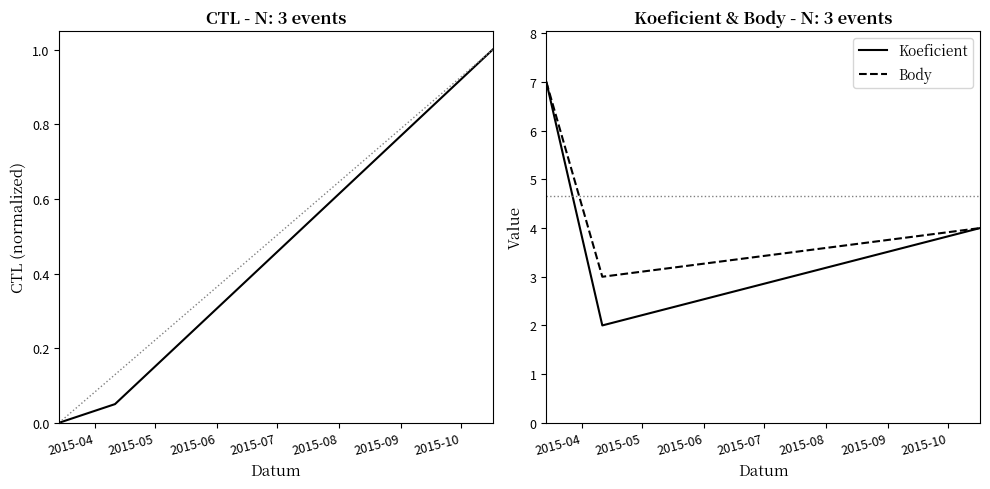

What is the minimum value for Koeficient?

2